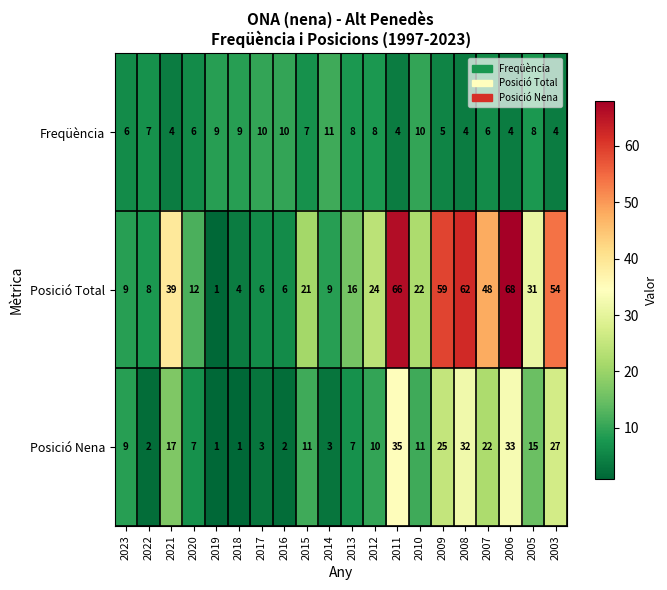

Which series has the widest spread of values?

Posició Total